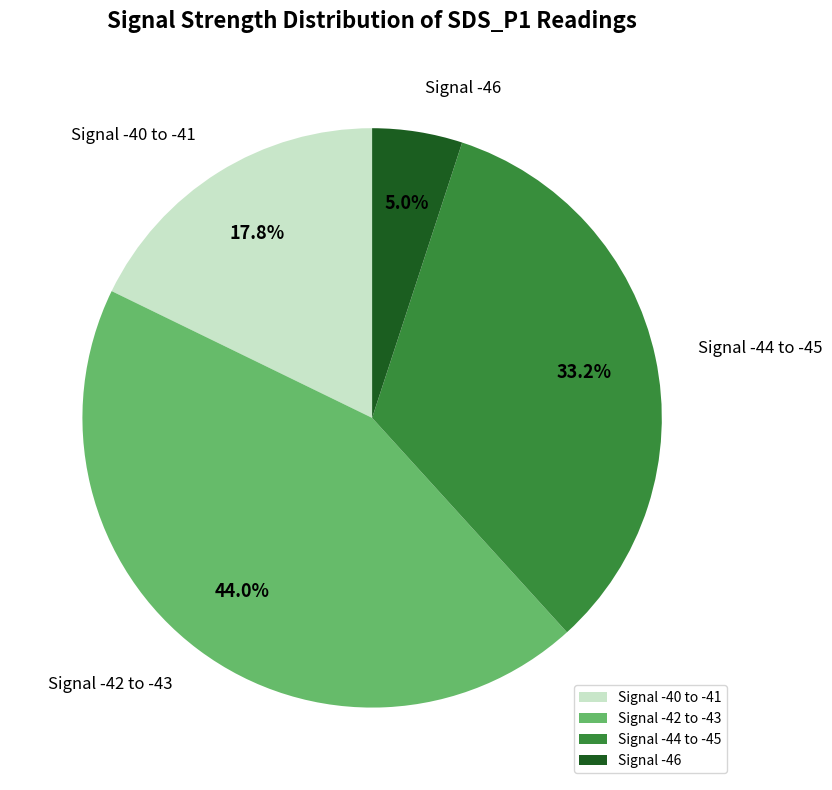

What is the largest slice in the pie chart?

Signal -42 to -43